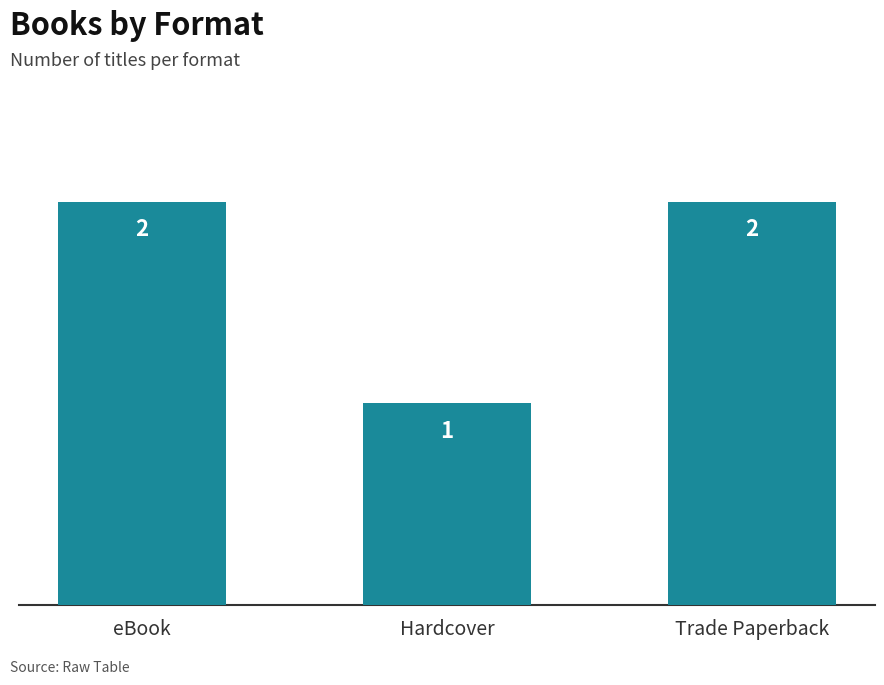

Which label corresponds to the smallest value in the chart?

Hardcover